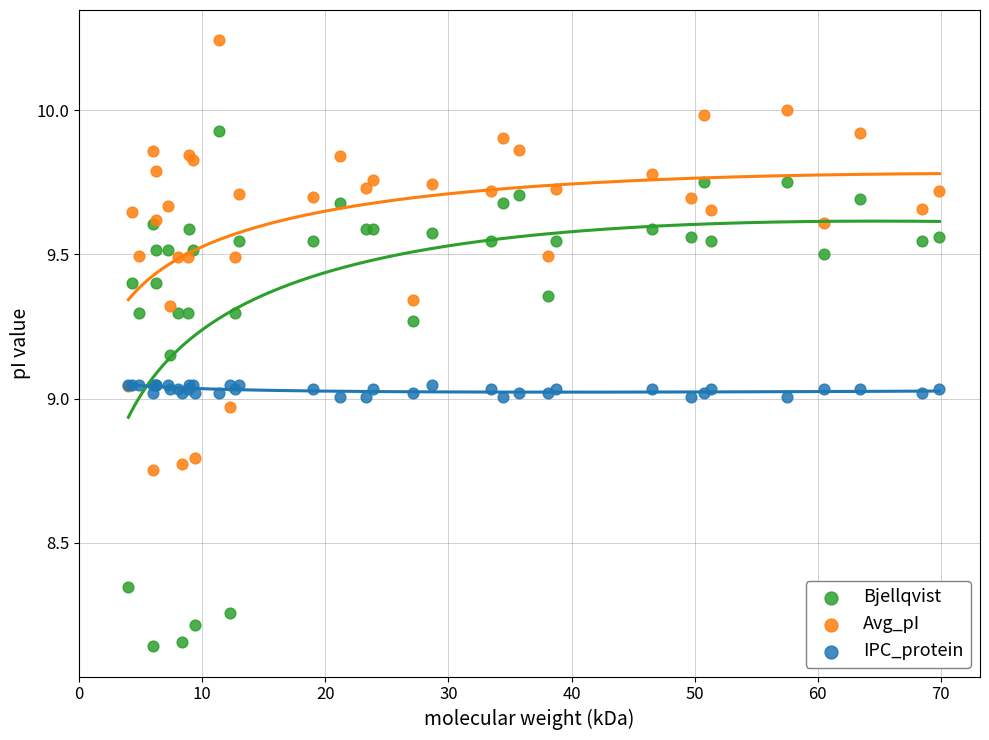

Which series contains the highest Y value?

Avg_pI